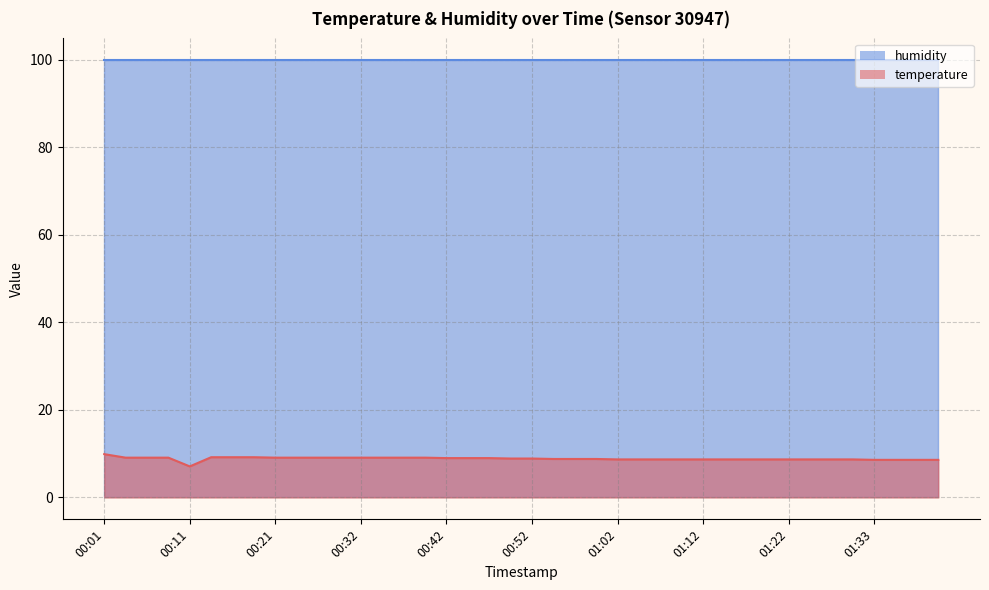

What is the difference between the maximum and minimum values?

2.8